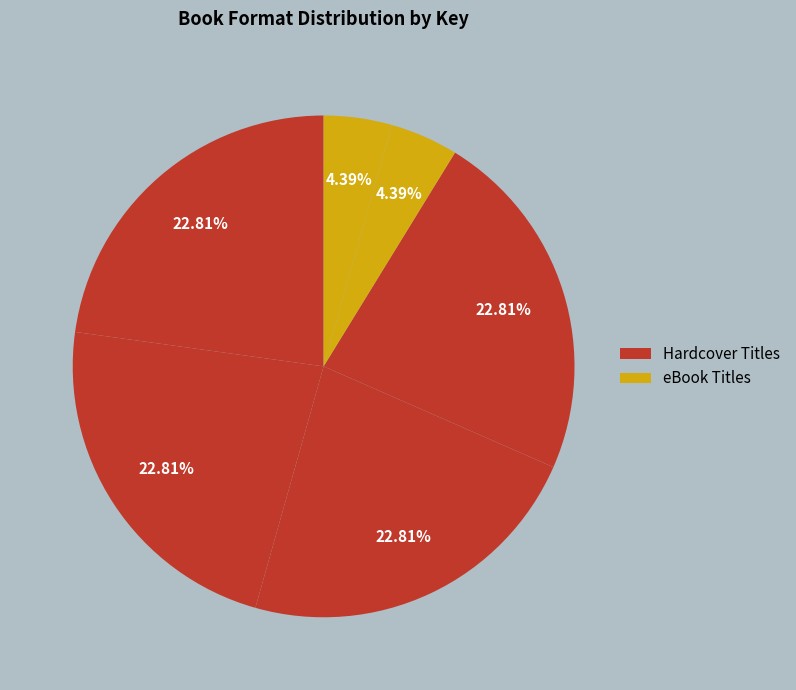

Count the number of slices in the pie.

6